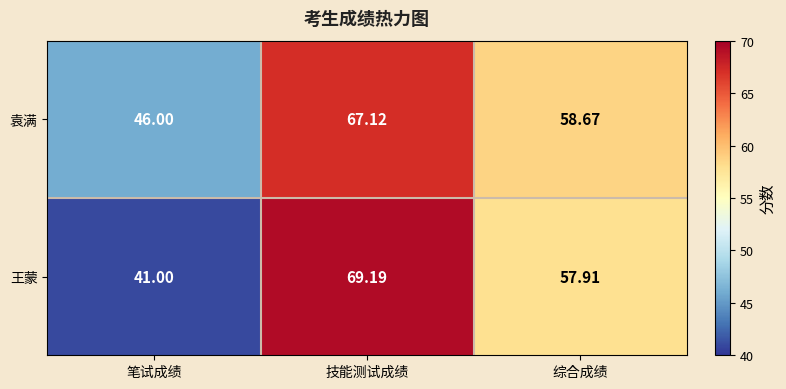

Where does the 袁满 series first go above 58?

技能测试成绩